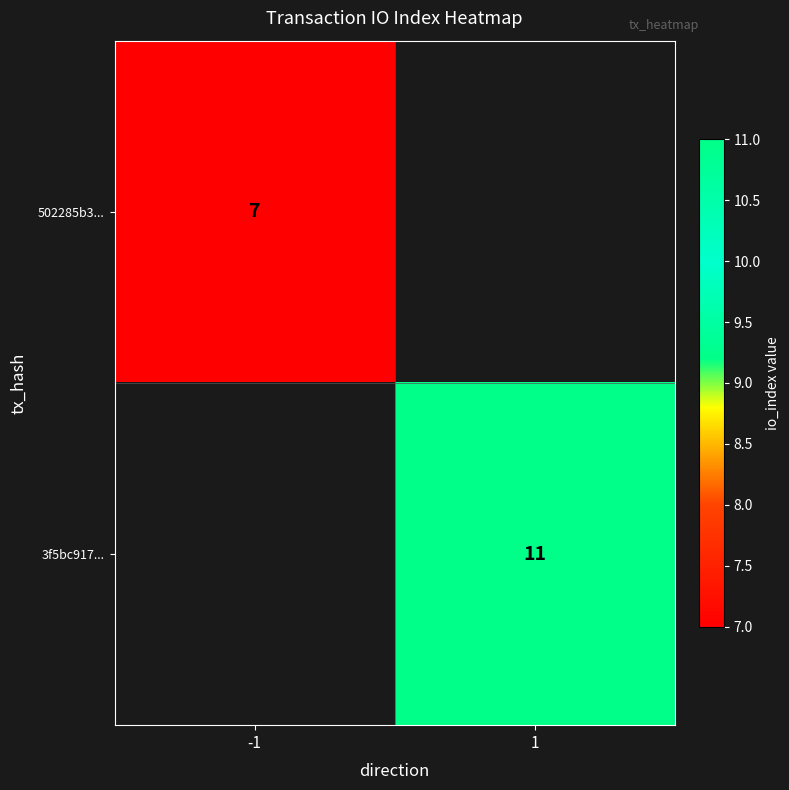

Count the number of data series in this chart.

2